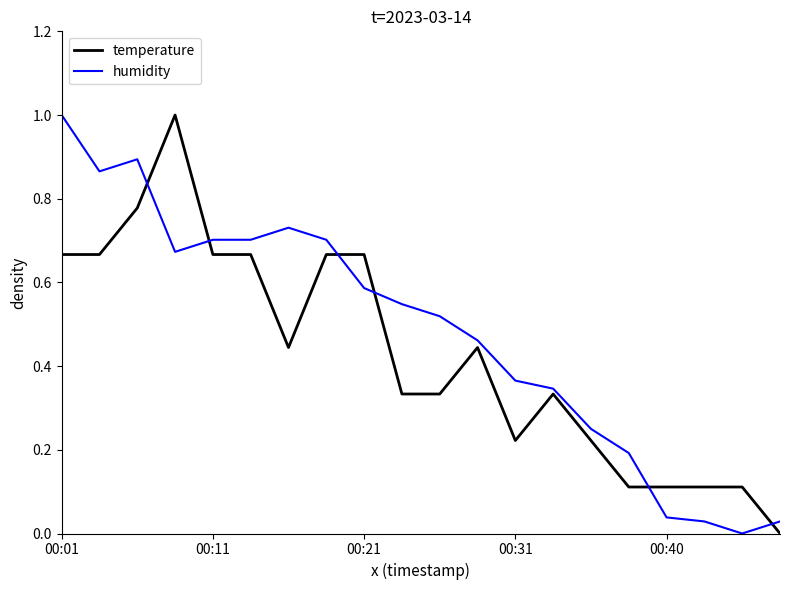

List the series in order of their overall mean, highest first.

humidity, temperature